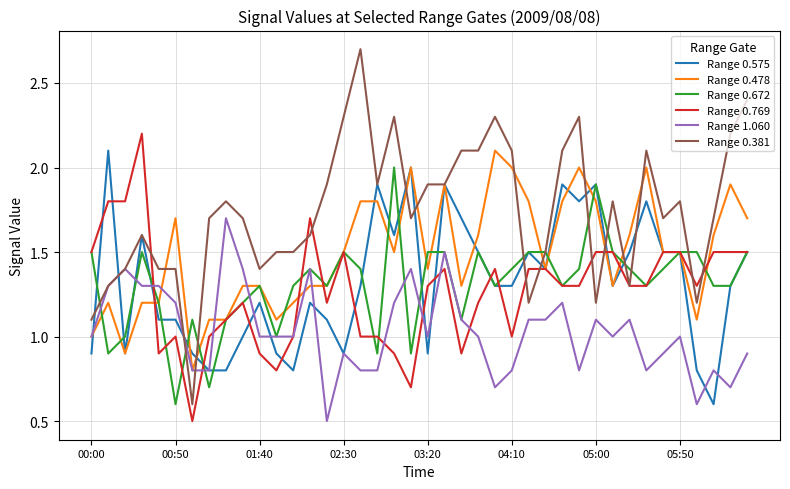

What is the lowest value of the Range 0.381 series?

0.6